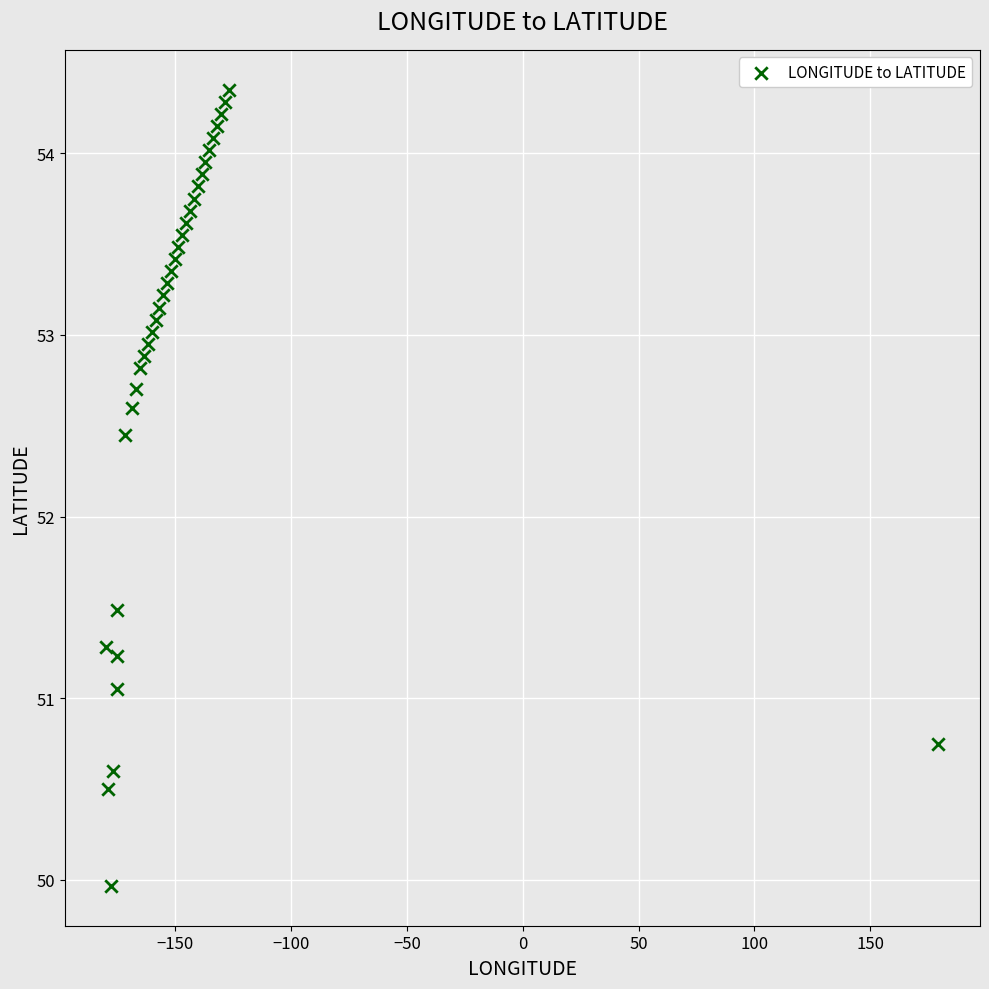

What is the range of Y values (max minus min)?

4.4